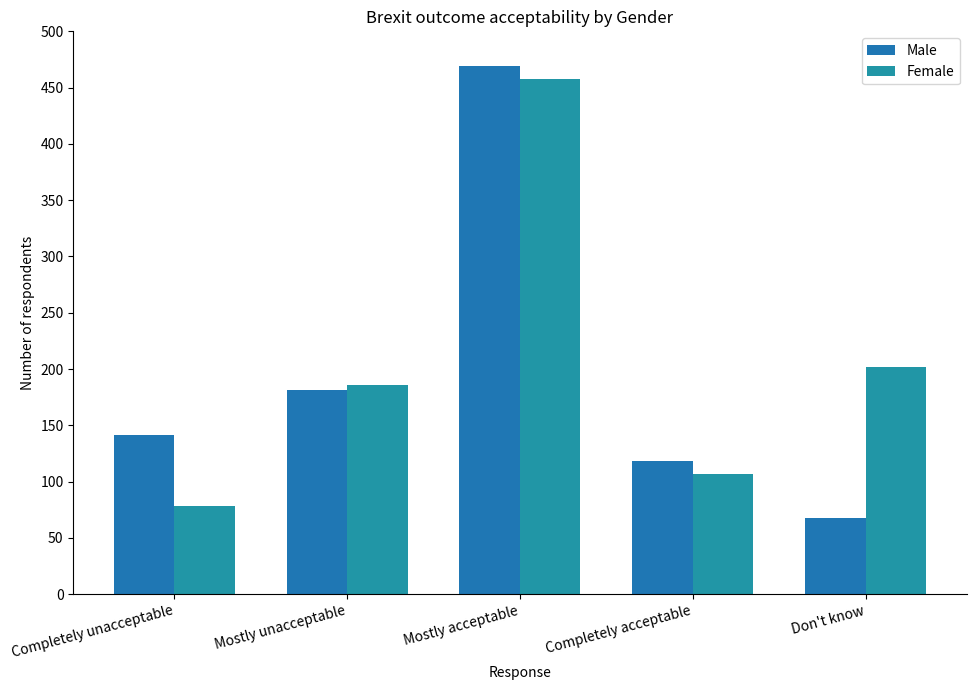

What is the smallest value displayed?

68